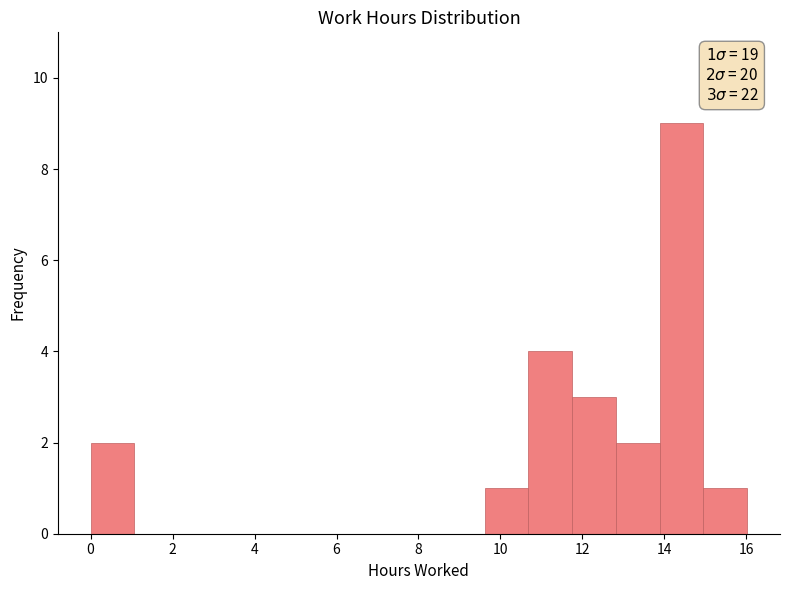

Over which range of the x-axis is the bar tallest?

13.8 to 15.0